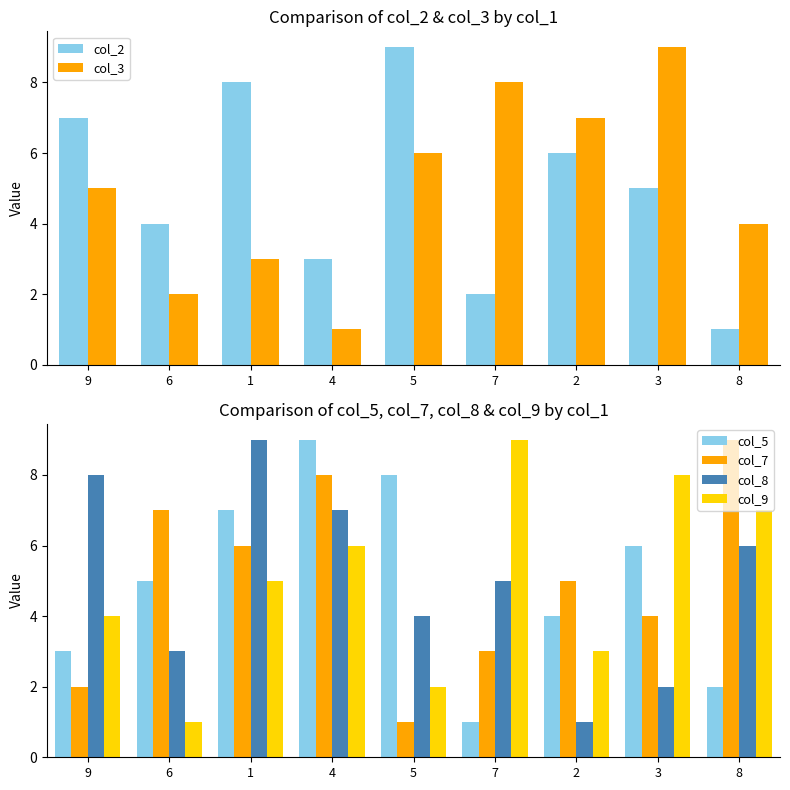

Is it true that col_2 equals 1 at 7?

False